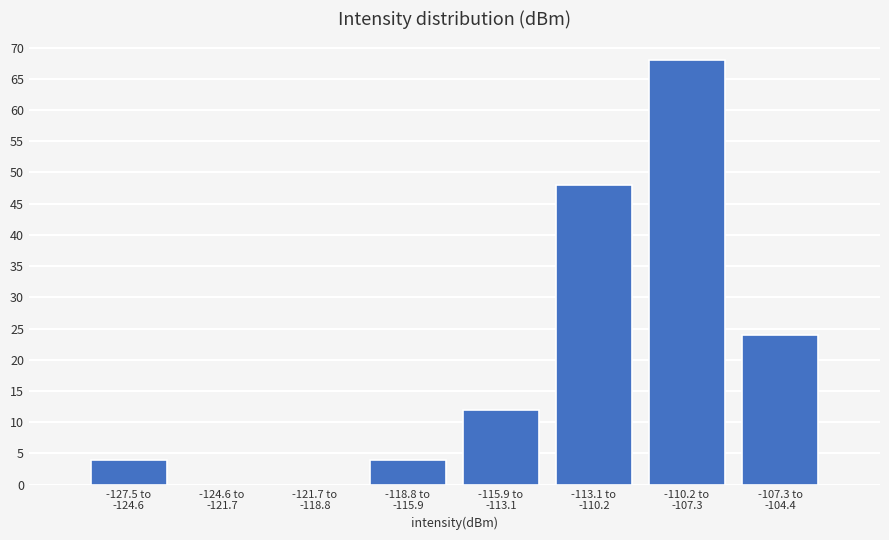

What is the greatest value displayed?

68